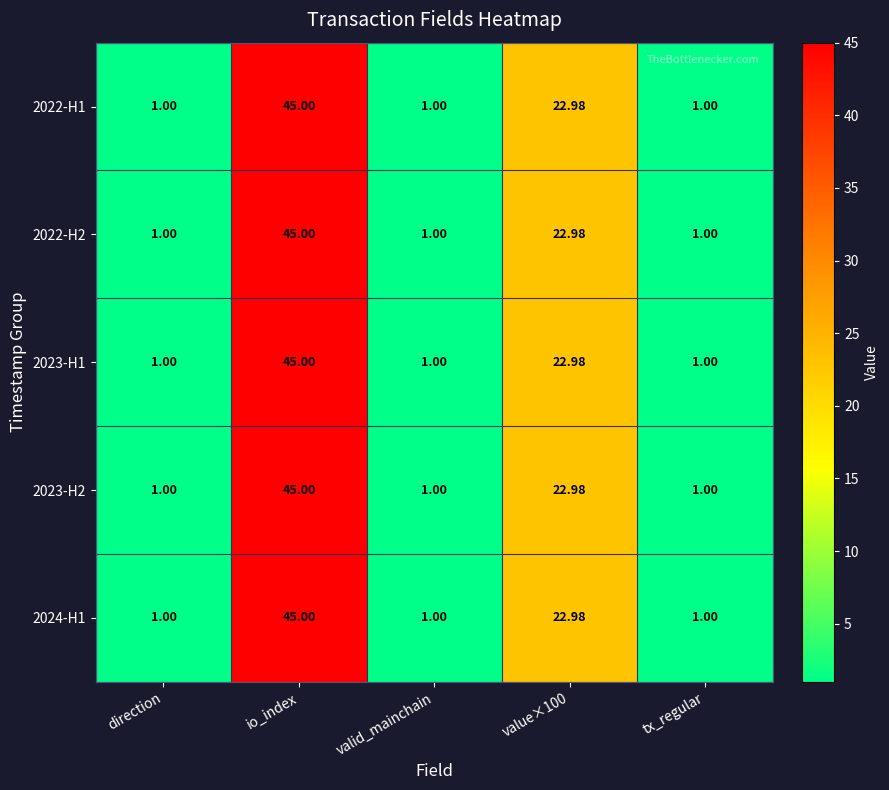

At which category is the sum across all series the highest?

io_index